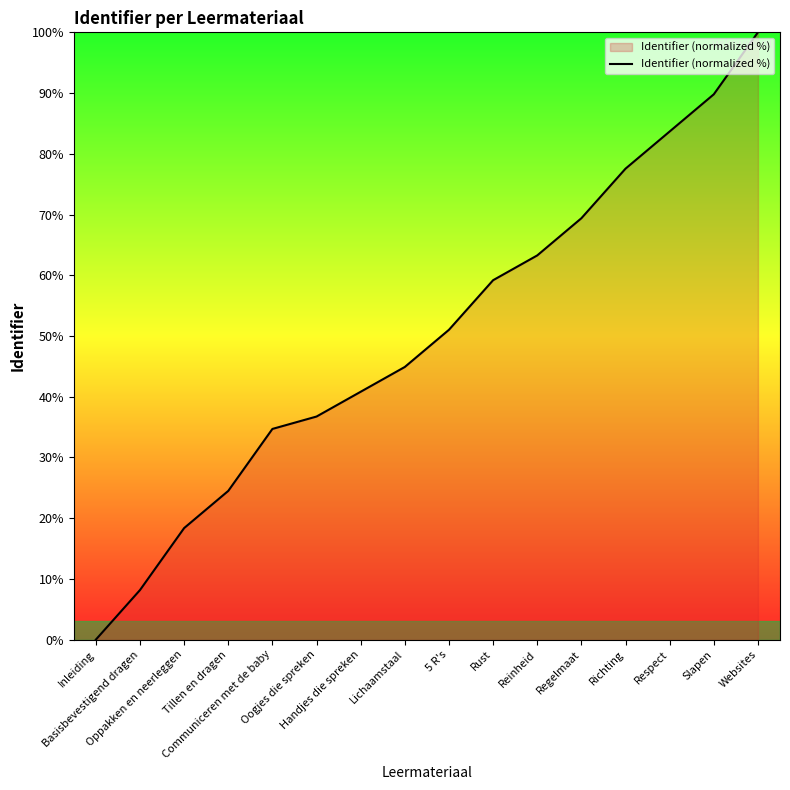

What is the difference between the maximum and minimum values?

100.0